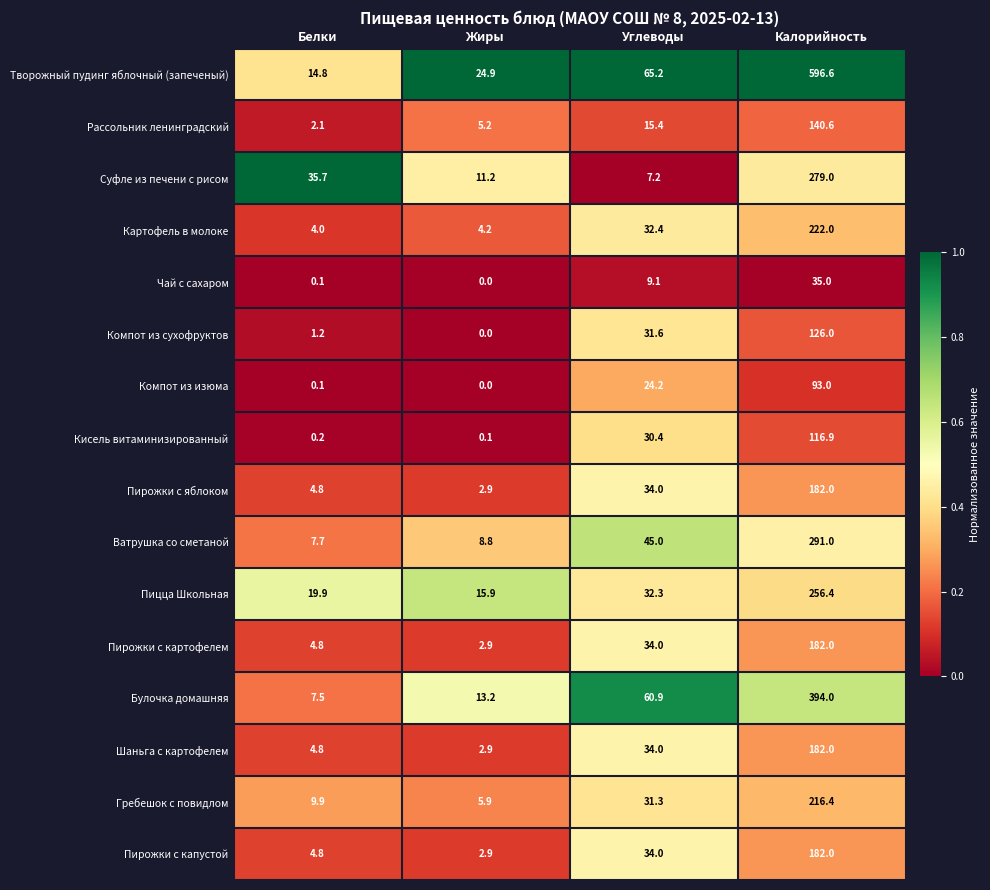

Which label corresponds to the smallest value in the chart?

Жиры